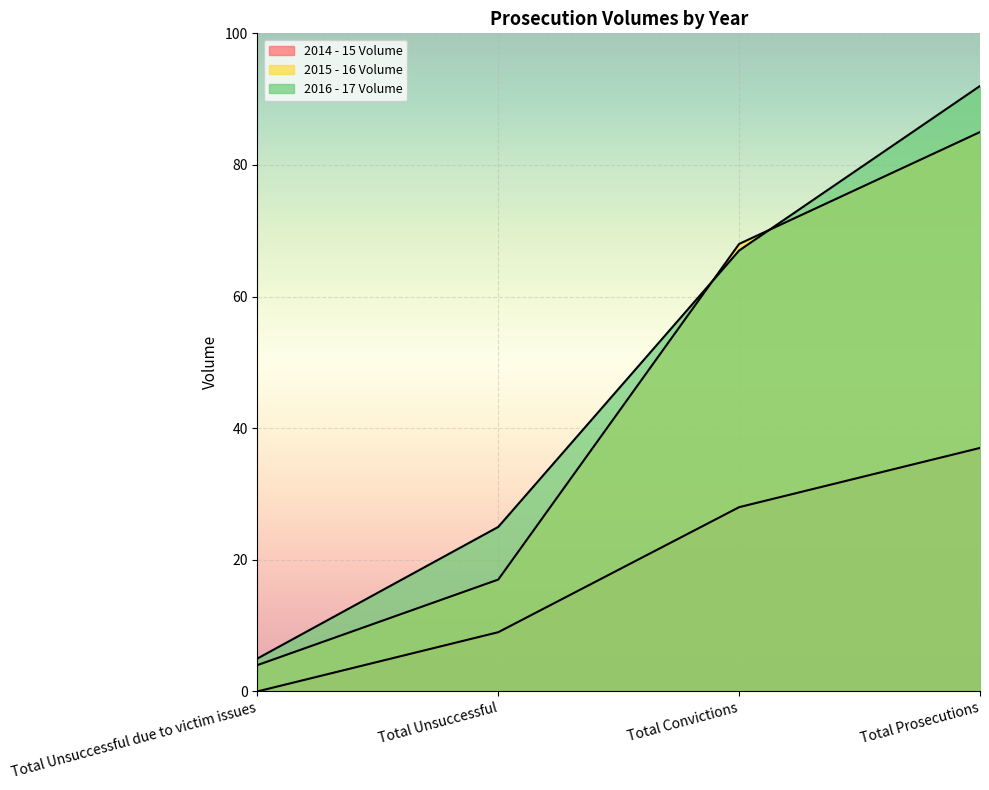

True or false: 2016 - 17 Volume has a value of 12 at Total Unsuccessful.

False